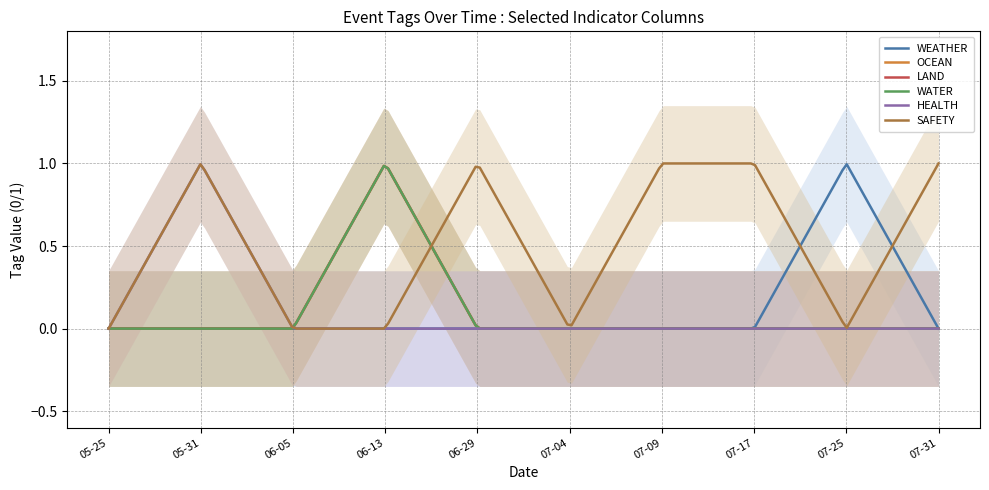

What position from the left is 2024-07-31?

10